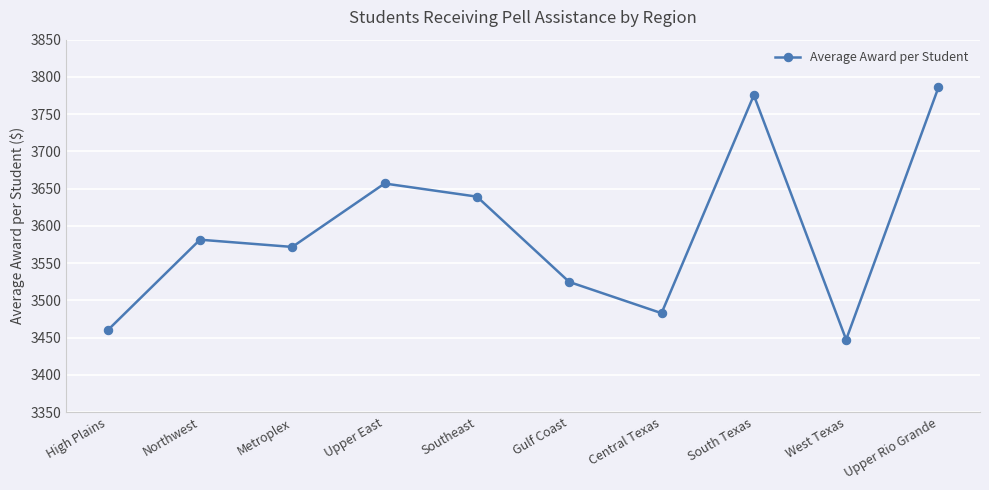

How many values are below 3581?

5